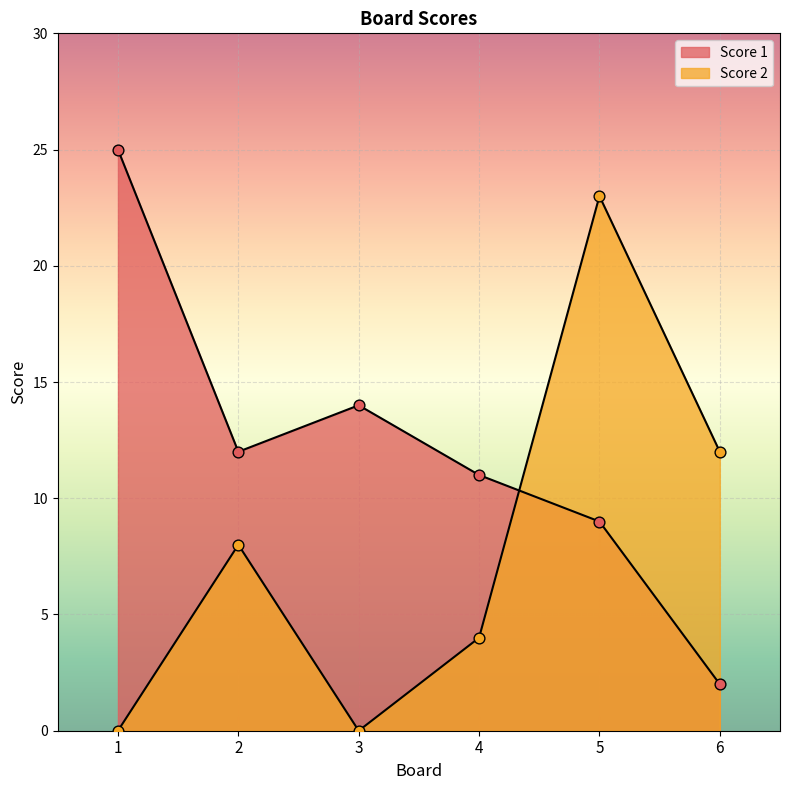

At how many categories does at least one series exceed 5?

6